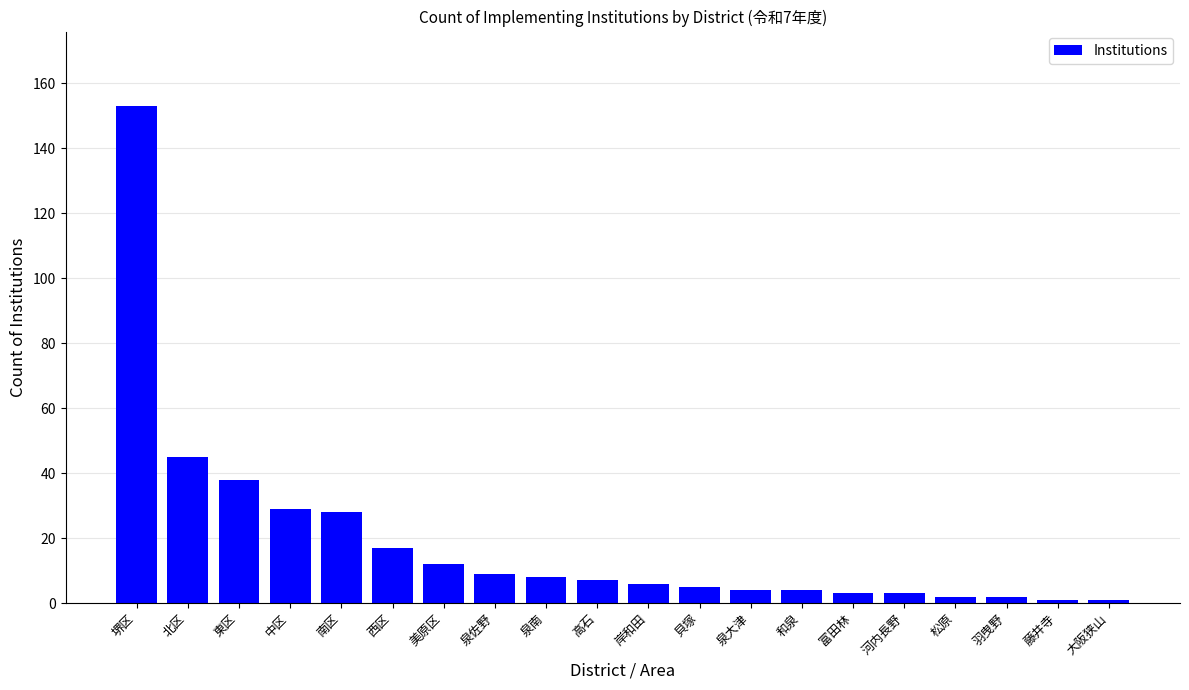

Which label corresponds to the largest value in the chart?

堺区